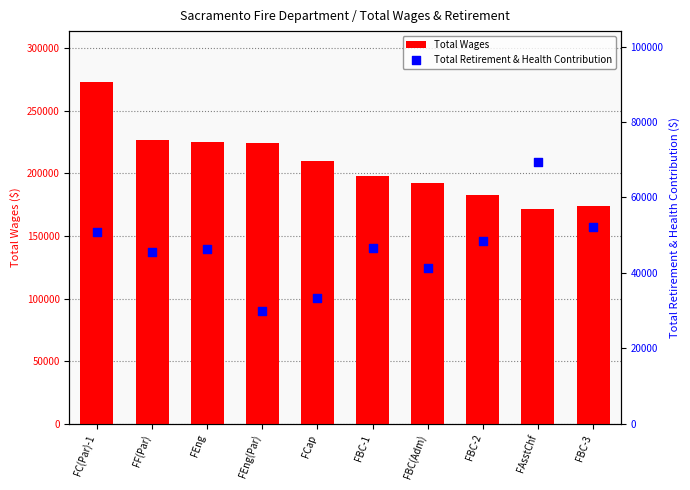

What are all the series names shown in the legend?

Total Wages, Total Retirement & Health Contribution